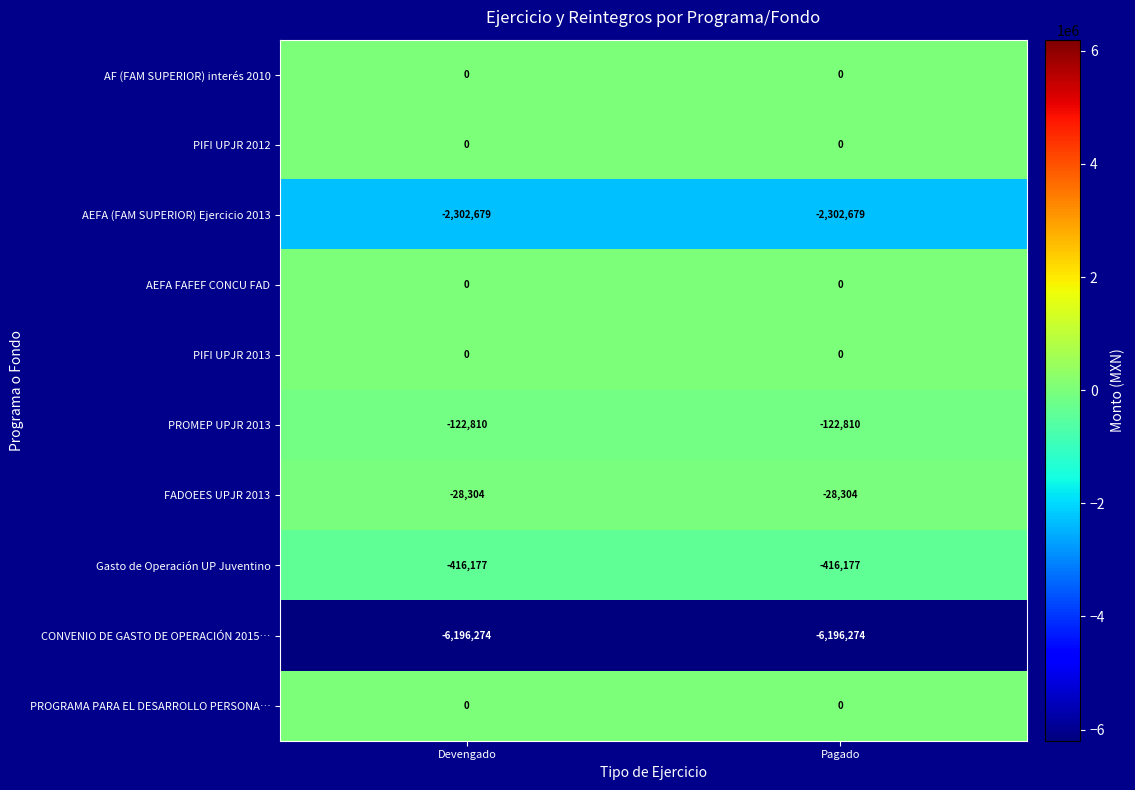

What is the highest value of the PROMEP UPJR 2013 series?

-122810